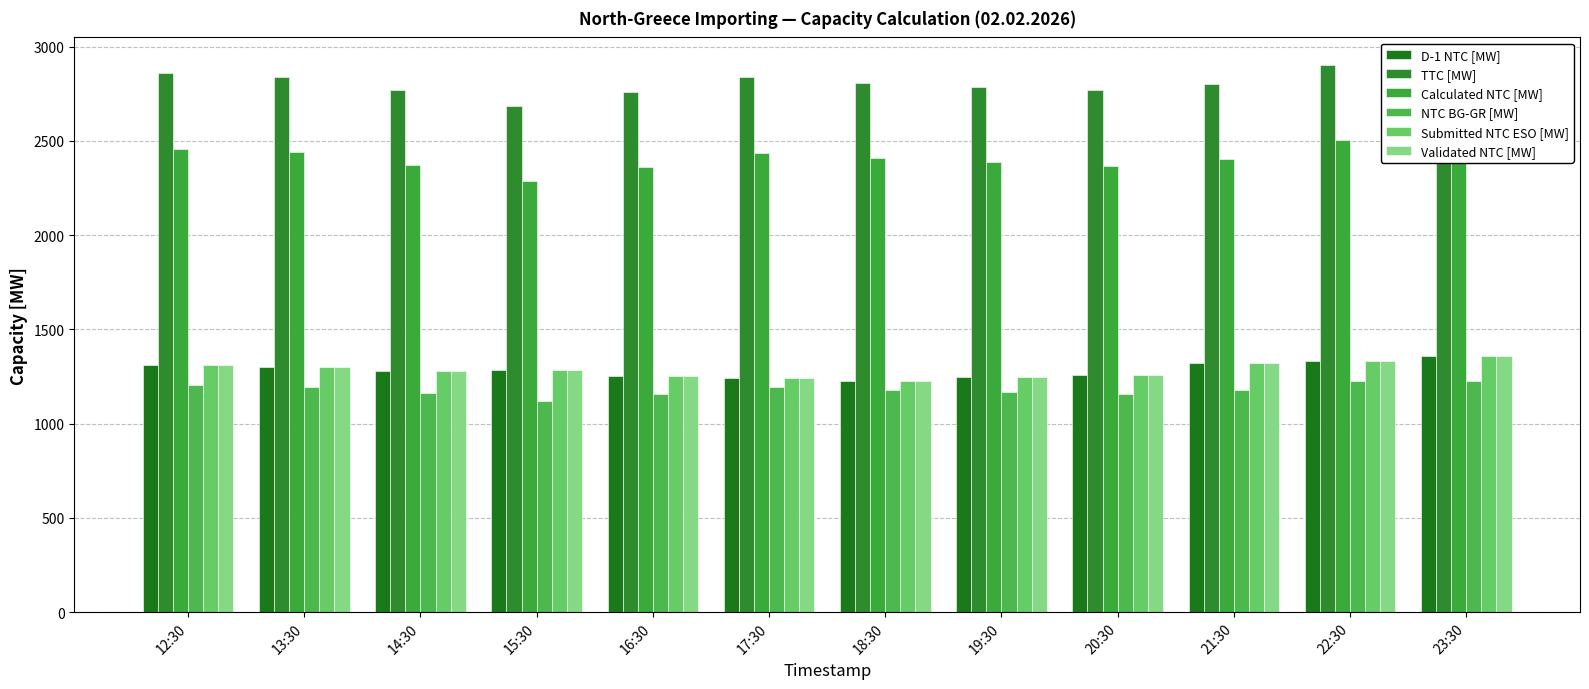

What is the difference between the Validated NTC [MW] values at 16:30 and 14:30?

27